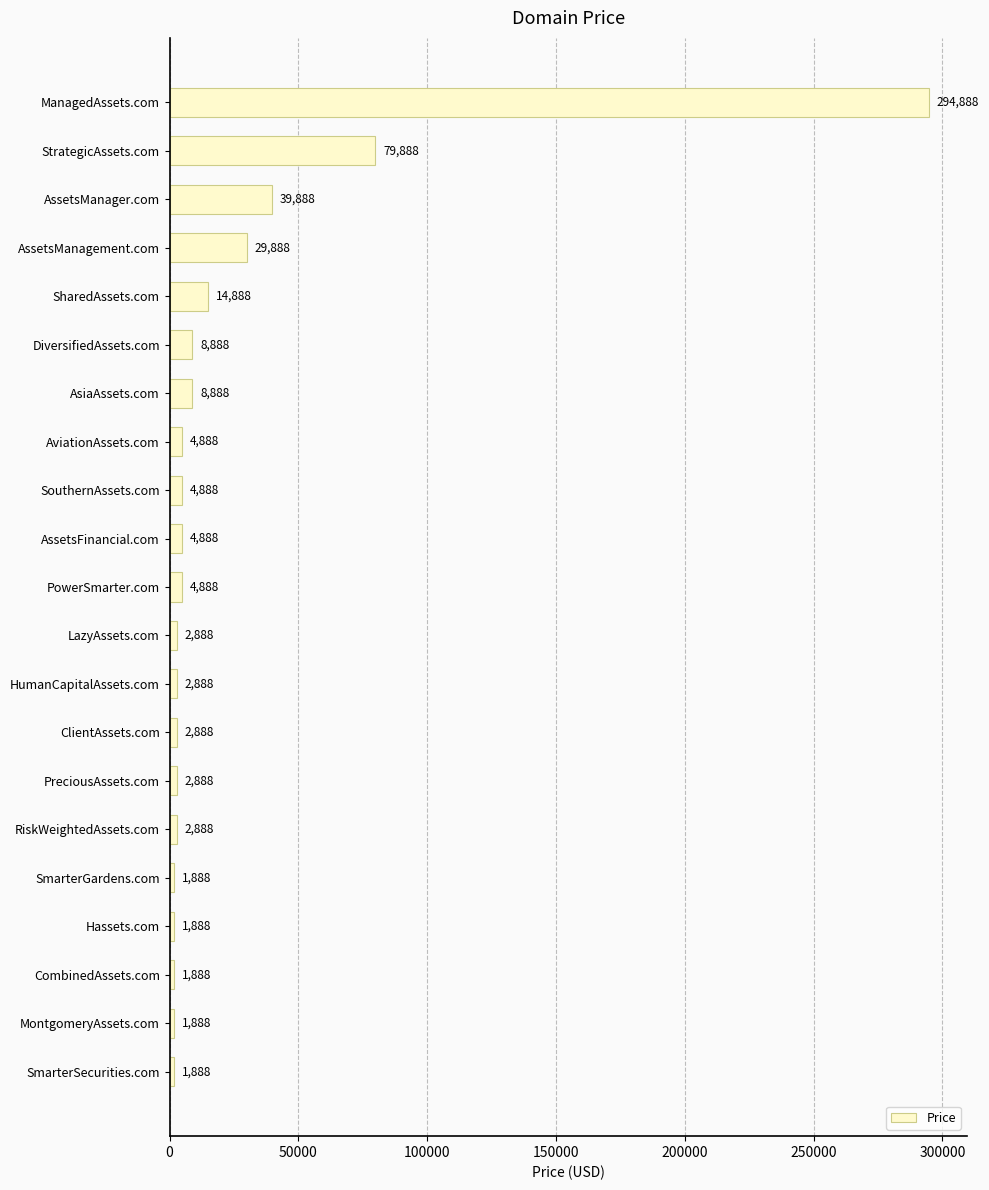

What position from the top is SouthernAssets.com?

9